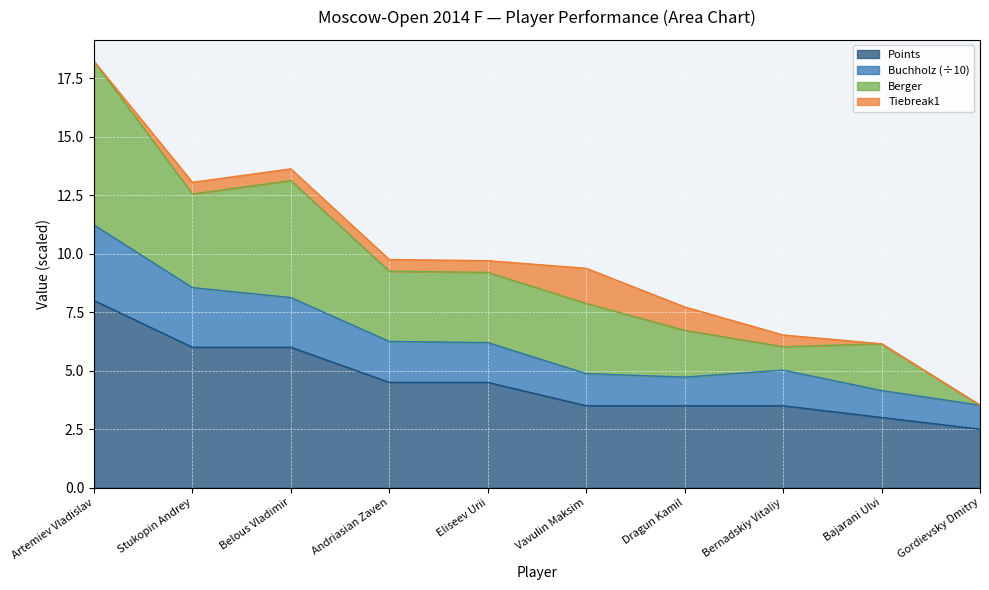

What is the maximum value for Points?

8.0